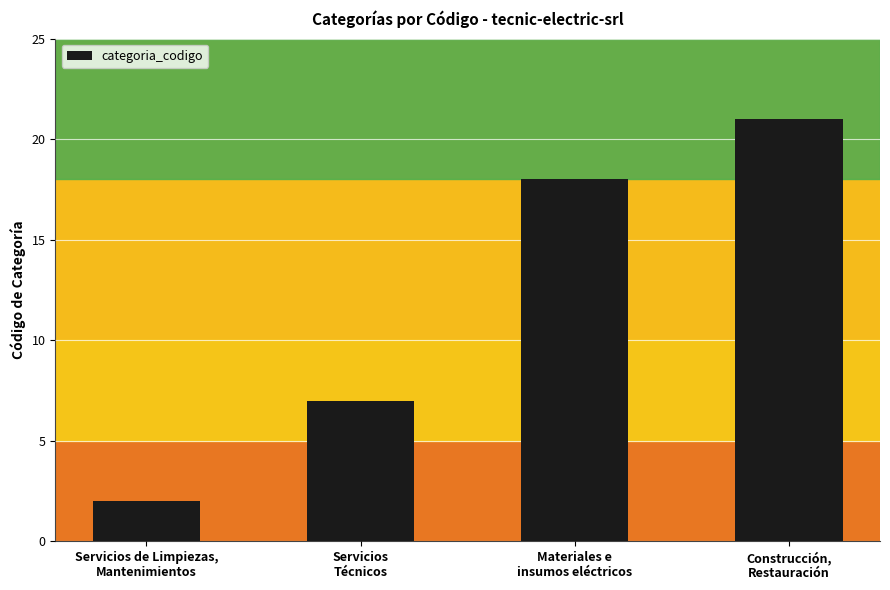

List the labels in order of value, smallest first.

Servicios de Limpiezas,
Mantenimientos, Servicios
Técnicos, Materiales e
insumos eléctricos, Construcción,
Restauración